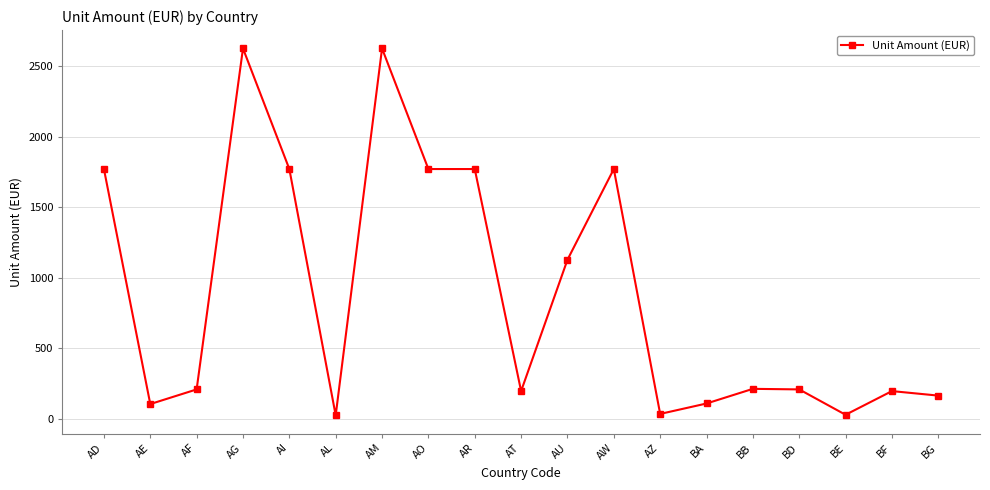

Does the chart have visible grid lines?

Yes